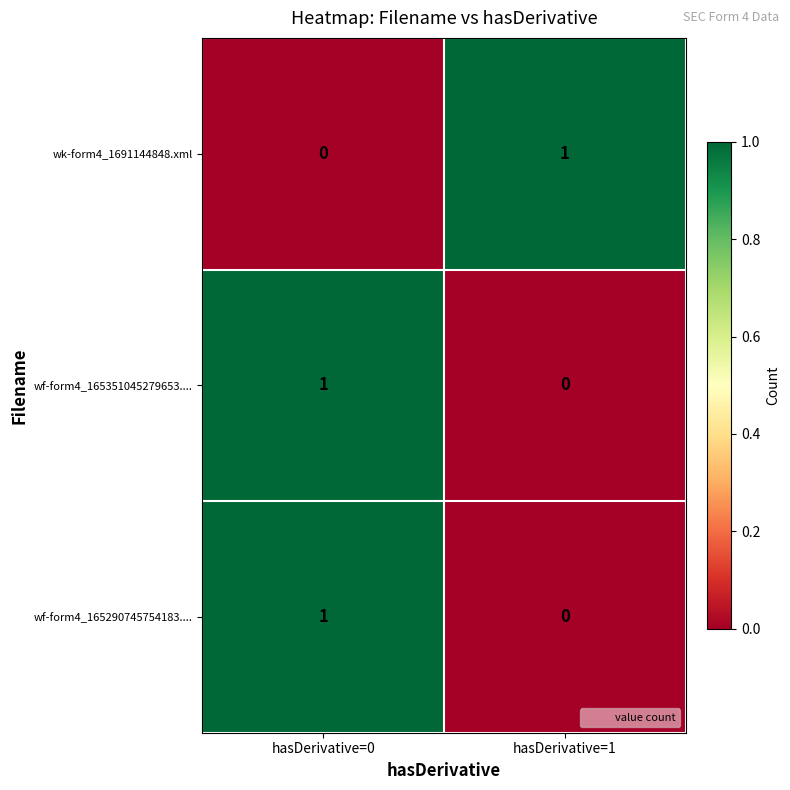

How many categories are shown in the chart?

2